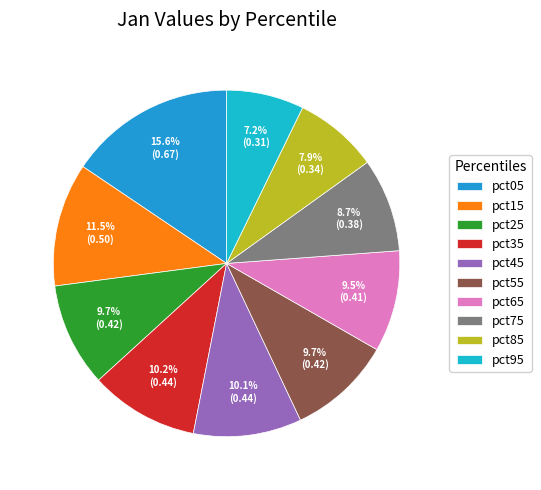

To the nearest percent, what is the combined percentage of pct45 and pct55?

20%